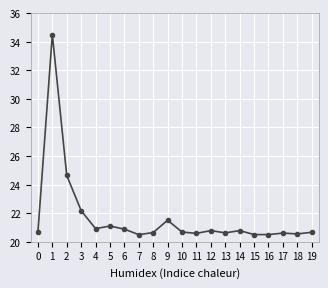

What is the difference between the values at 15 and 1?

14.0